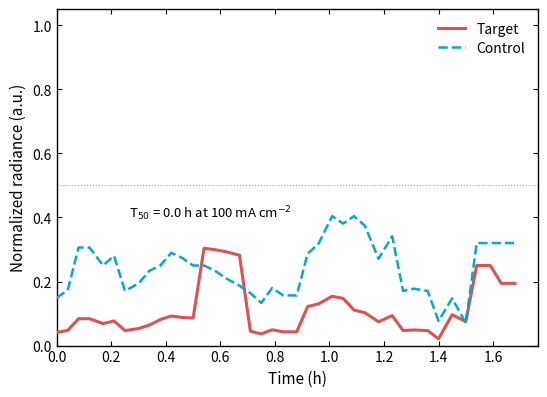

Rank the series by their maximum value, from lowest to highest.

Target, Control